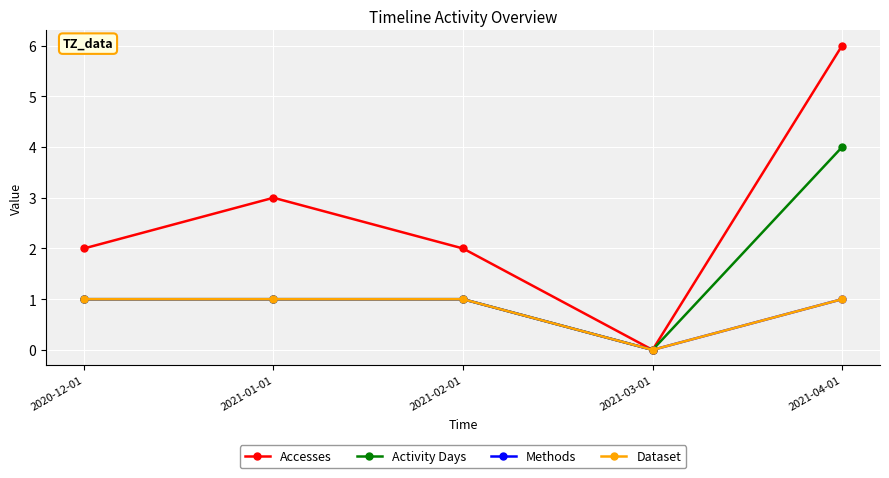

What is the difference between the maximum and minimum values in the Dataset series?

1